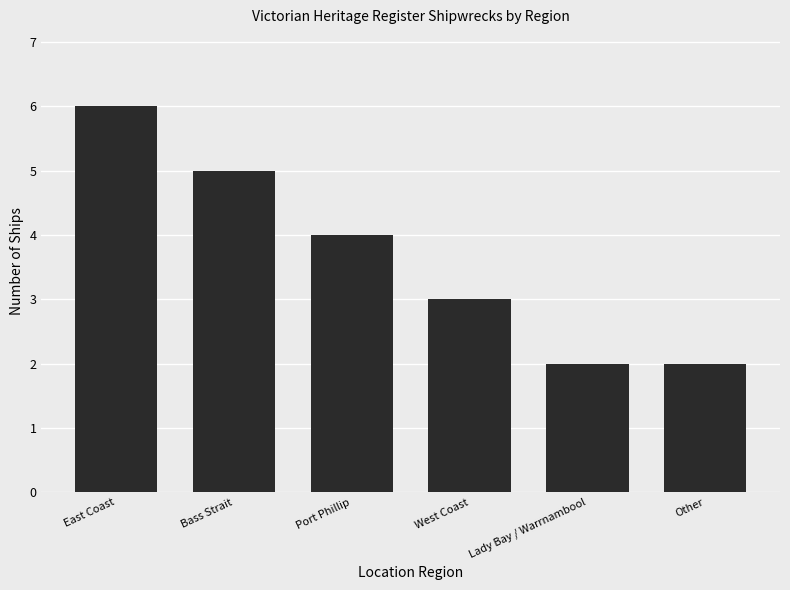

What is the ratio of the value at East Coast to the value at Lady Bay / Warrnambool?

3.0